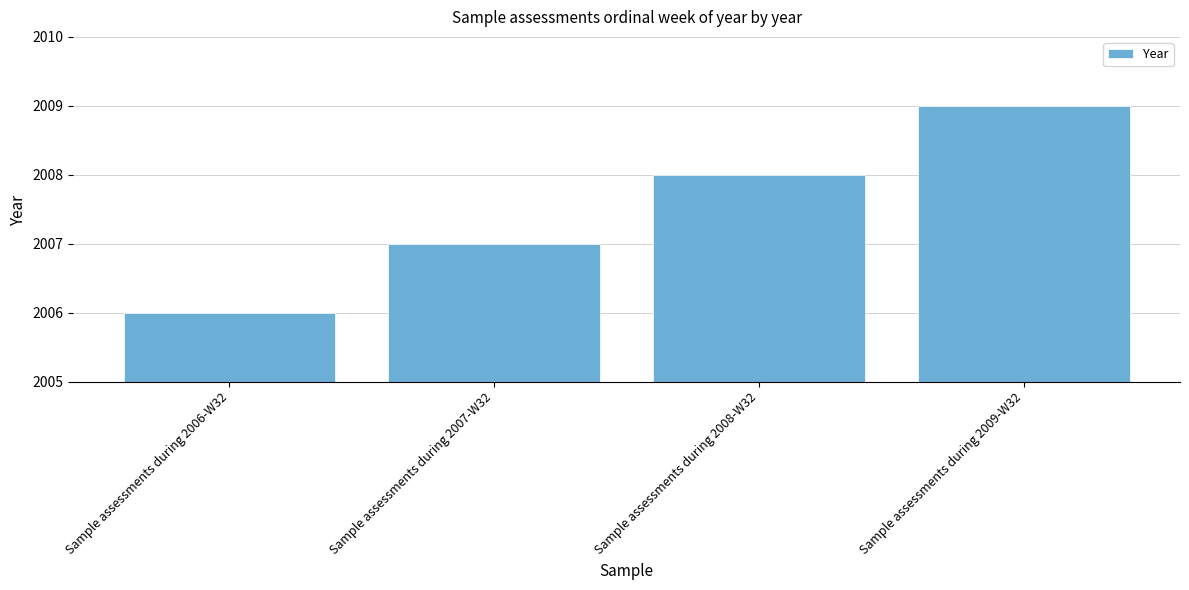

List the labels in order of value, largest first.

Sample assessments during 2009-W32, Sample assessments during 2008-W32, Sample assessments during 2007-W32, Sample assessments during 2006-W32